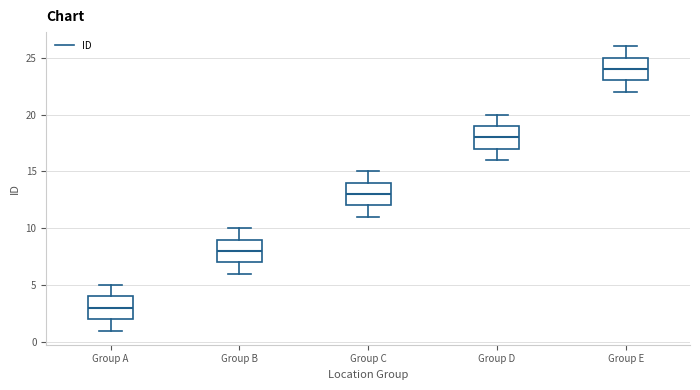

Where does the upper whisker of the box for Group C end on the y-axis? The values are not printed on the chart, so give them approximately, as read against the axis.

15